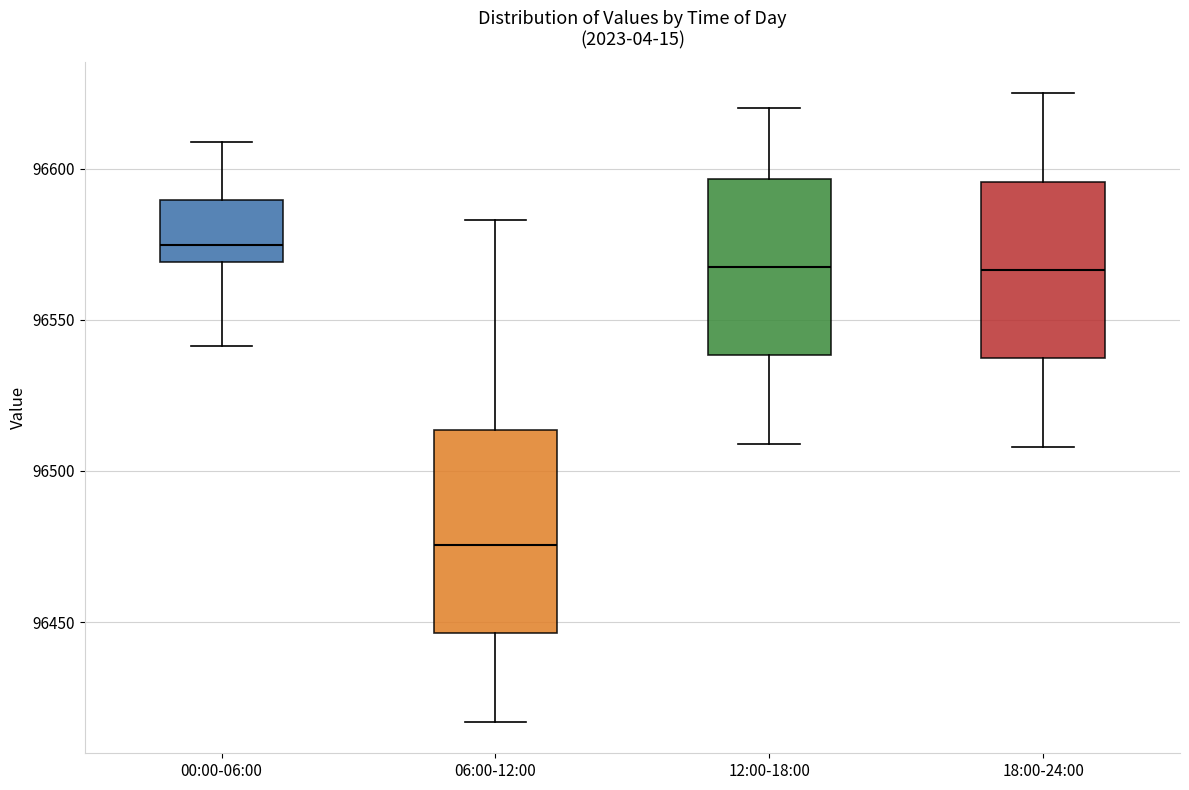

Which box's median line is the lowest?

06:00-12:00